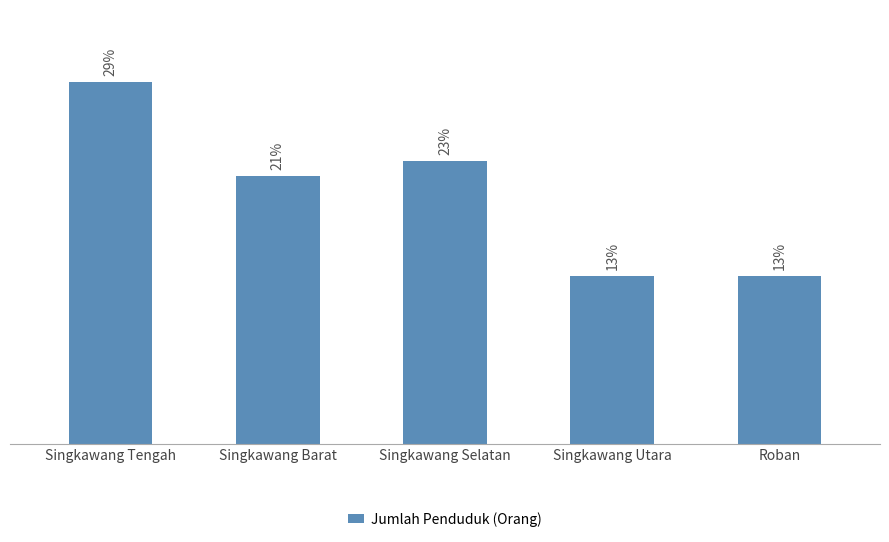

What is the change in value from Singkawang Barat to Roban?

-20020